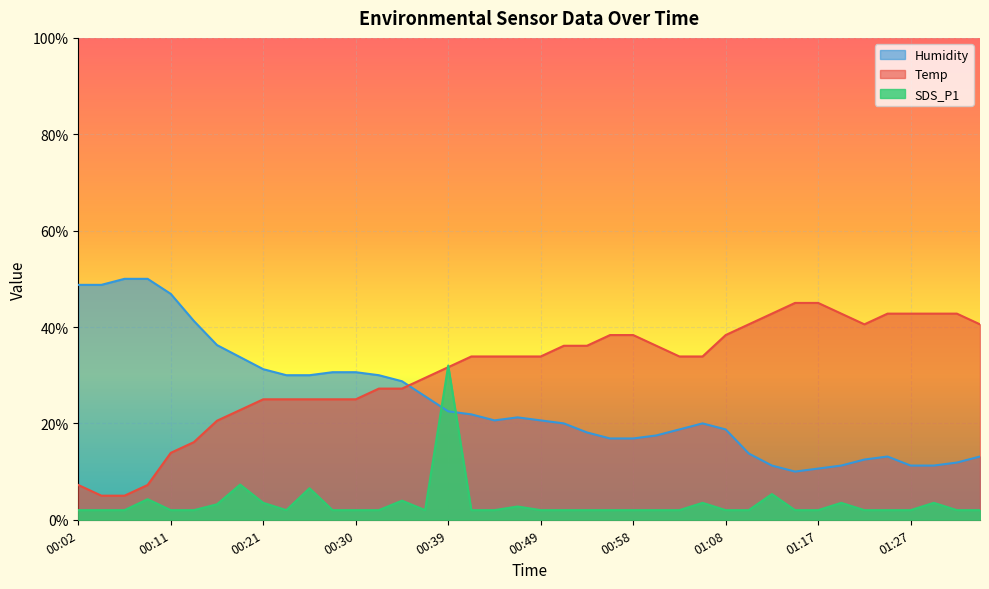

What is the label of the 12th point from the right?

01:08